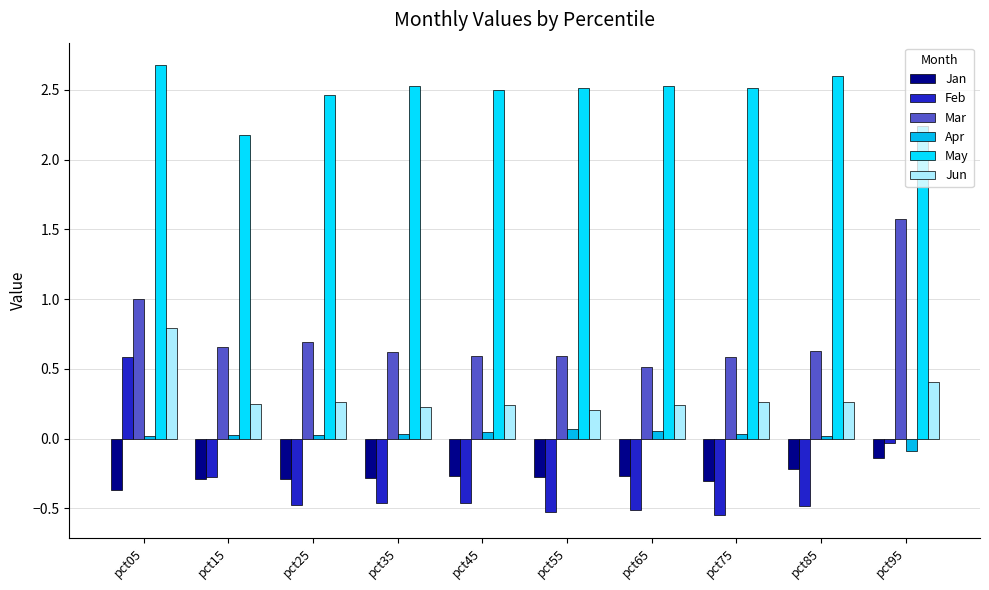

Reading right to left, transcribe all the data shown in this chart.

Jan: pct95=-0.1	pct85=-0.2	pct75=-0.3	pct65=-0.3	pct55=-0.3	pct45=-0.3	pct35=-0.3	pct25=-0.3	pct15=-0.3	pct05=-0.4
Feb: pct95=-0.0	pct85=-0.5	pct75=-0.5	pct65=-0.5	pct55=-0.5	pct45=-0.5	pct35=-0.5	pct25=-0.5	pct15=-0.3	pct05=0.6
Mar: pct95=1.6	pct85=0.6	pct75=0.6	pct65=0.5	pct55=0.6	pct45=0.6	pct35=0.6	pct25=0.7	pct15=0.7	pct05=1.0
Apr: pct95=-0.1	pct85=0.0	pct75=0.0	pct65=0.1	pct55=0.1	pct45=0.0	pct35=0.0	pct25=0.0	pct15=0.0	pct05=0.0
May: pct95=2.2	pct85=2.6	pct75=2.5	pct65=2.5	pct55=2.5	pct45=2.5	pct35=2.5	pct25=2.5	pct15=2.2	pct05=2.7
Jun: pct95=0.4	pct85=0.3	pct75=0.3	pct65=0.2	pct55=0.2	pct45=0.2	pct35=0.2	pct25=0.3	pct15=0.3	pct05=0.8